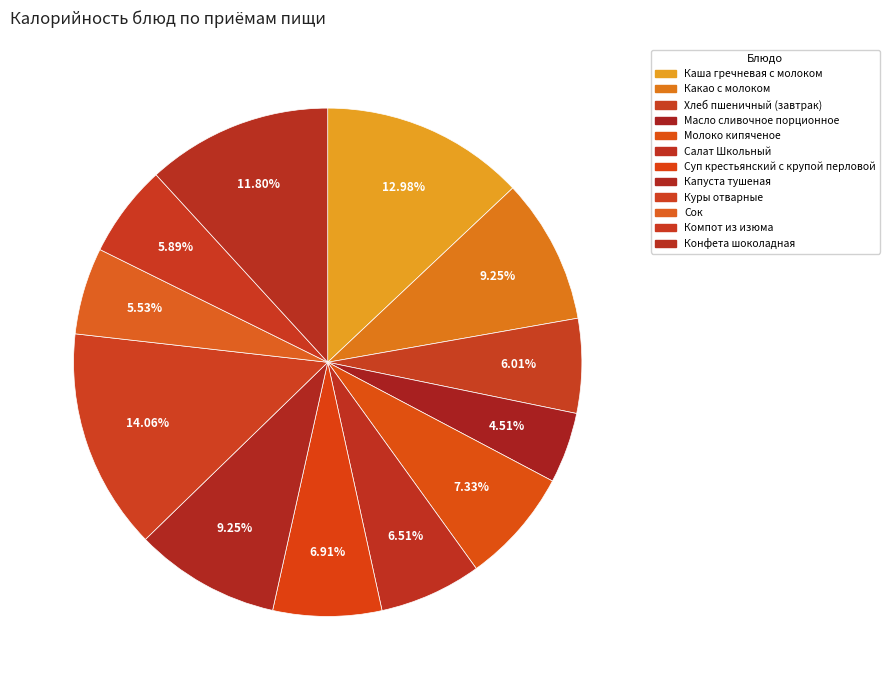

Count the number of slices in the pie.

12